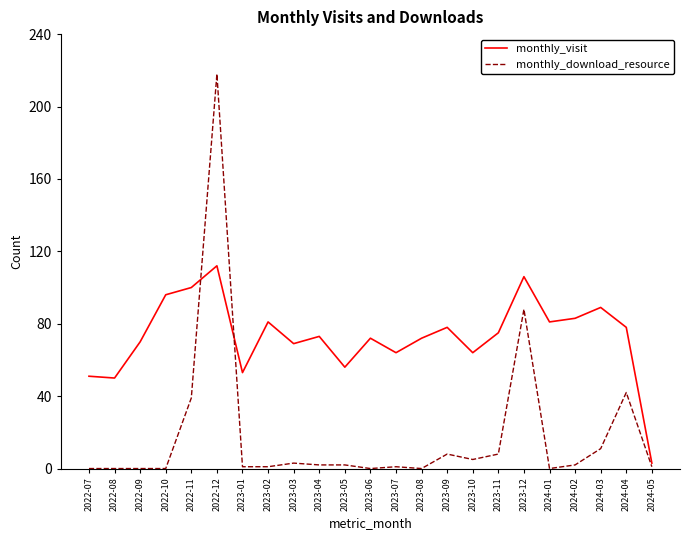

Does the chart have visible grid lines?

No